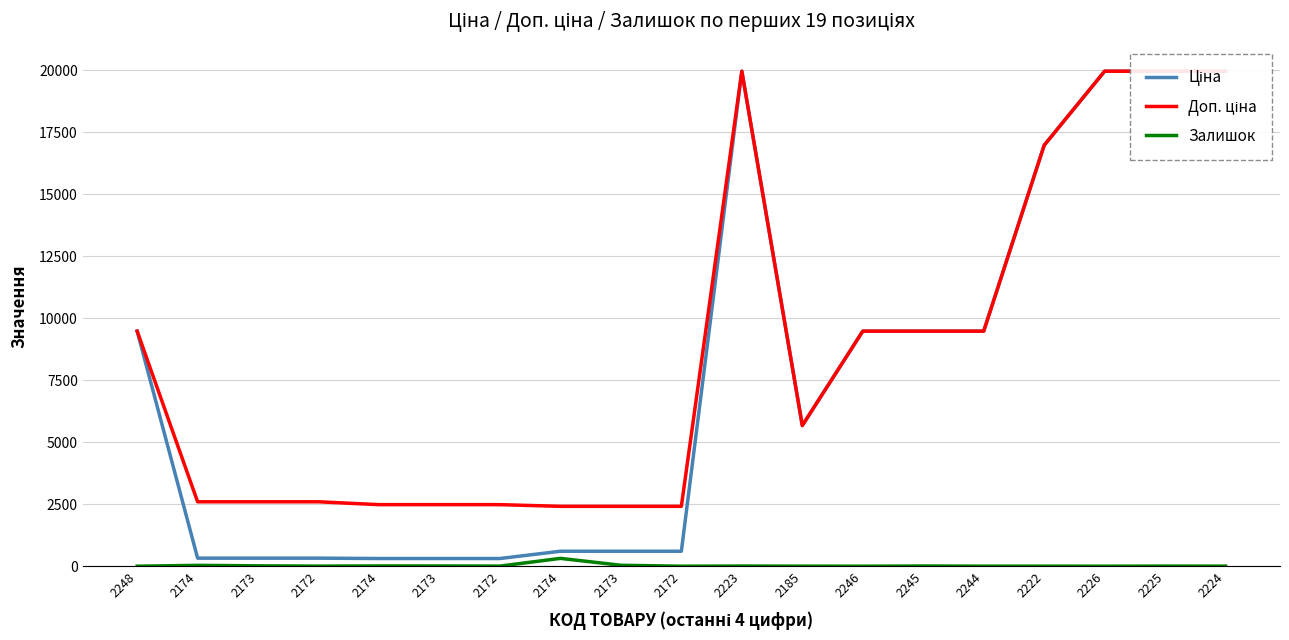

How many interior local peaks does the Доп. ціна series have?

1